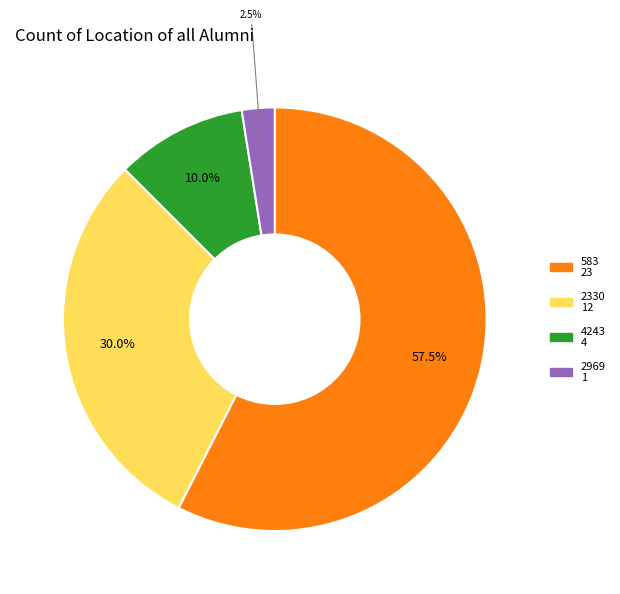

Approximately how many times larger is the value at 2330 compared to 2969?

12.0